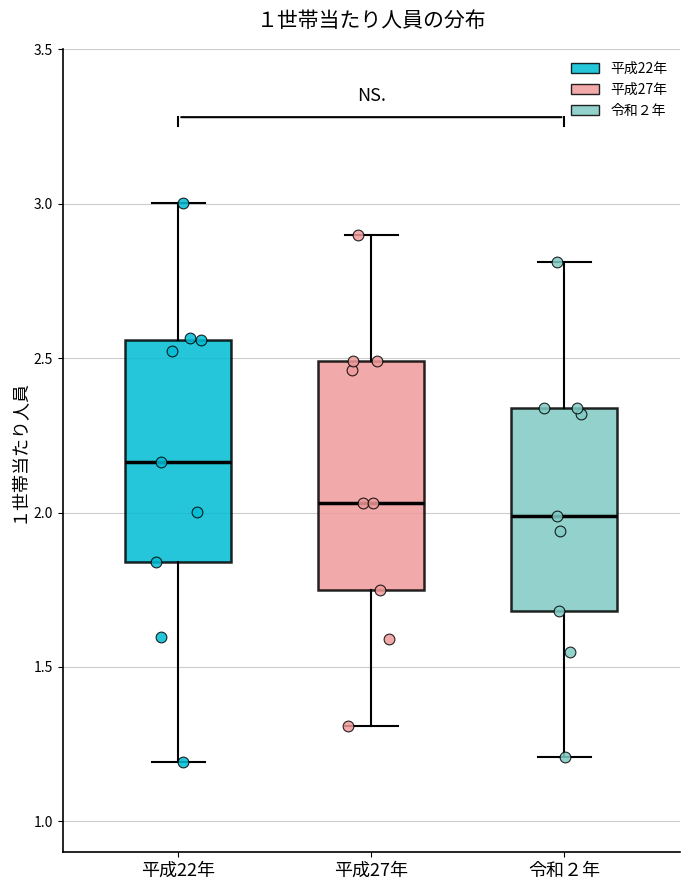

Where is the lower edge of the box for 平成27年 on the y-axis? The values are not printed on the chart, so give them approximately, as read against the axis.

1.75